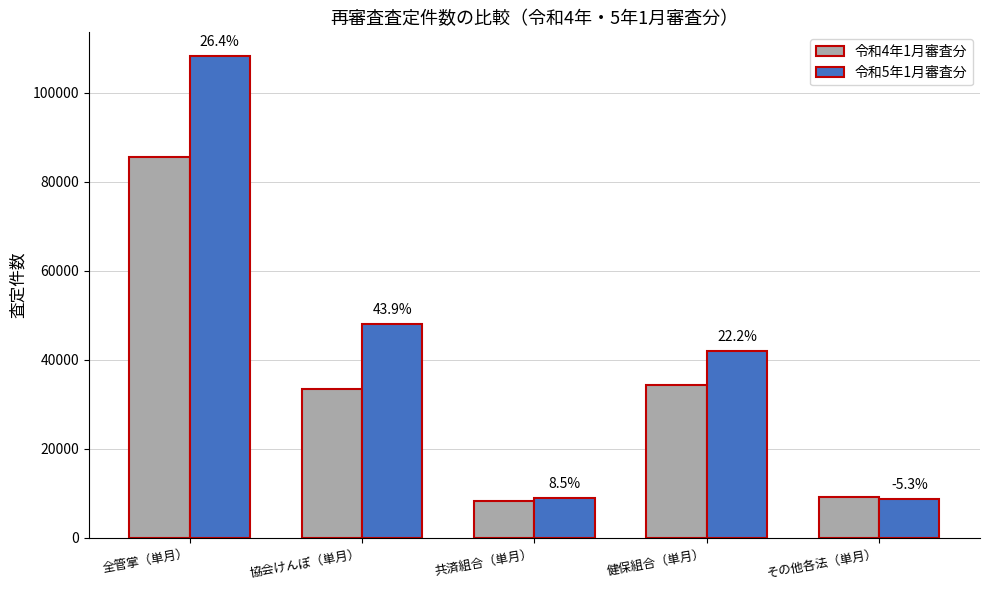

What are all the series names shown in the legend?

令和4年1月審査分, 令和5年1月審査分